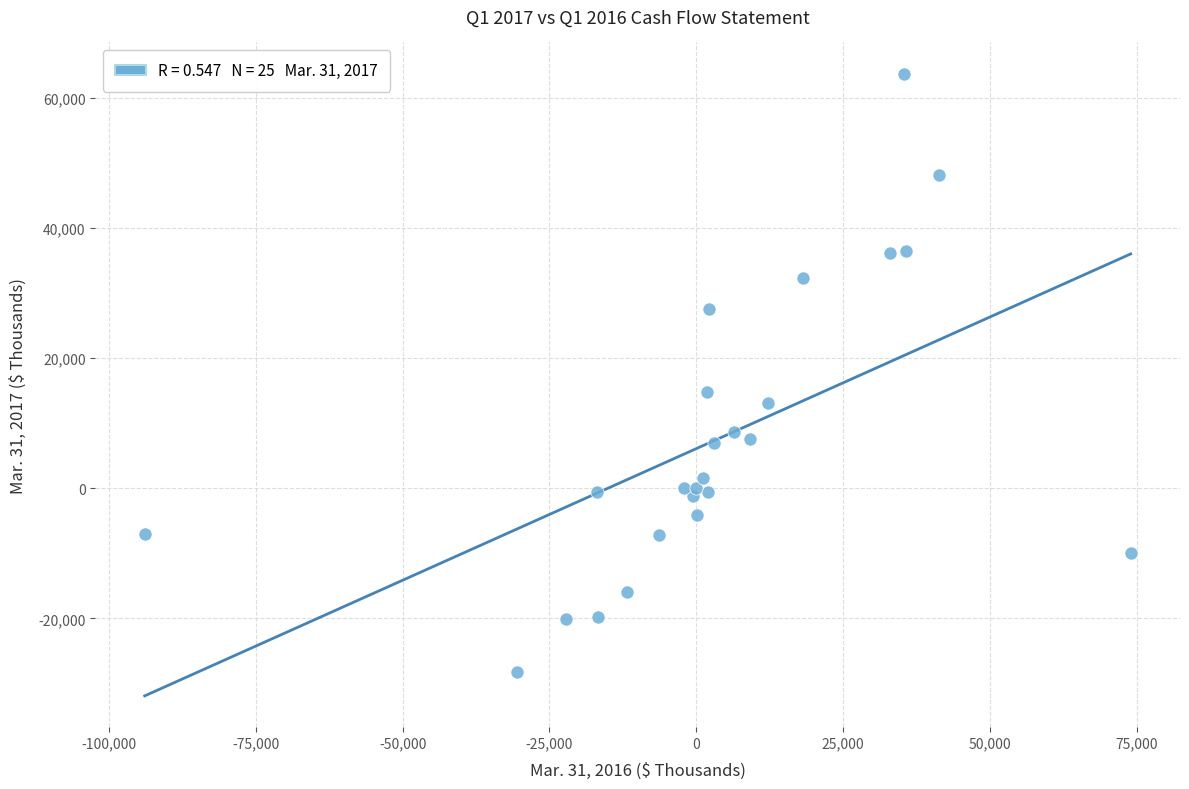

What is the range of Y values (max minus min)?

91972